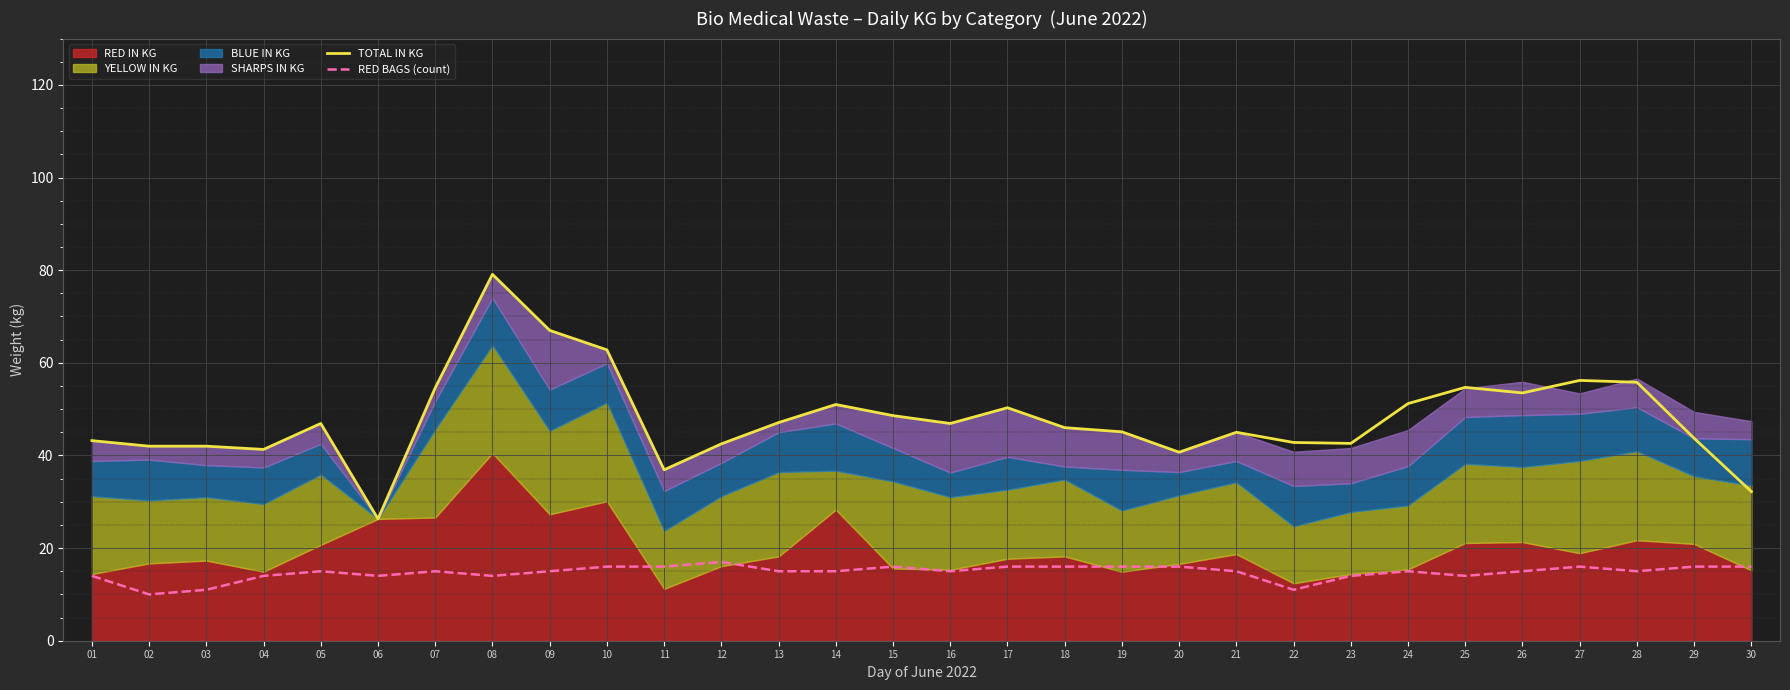

Which series has the largest total across all categories?

TOTAL IN KG